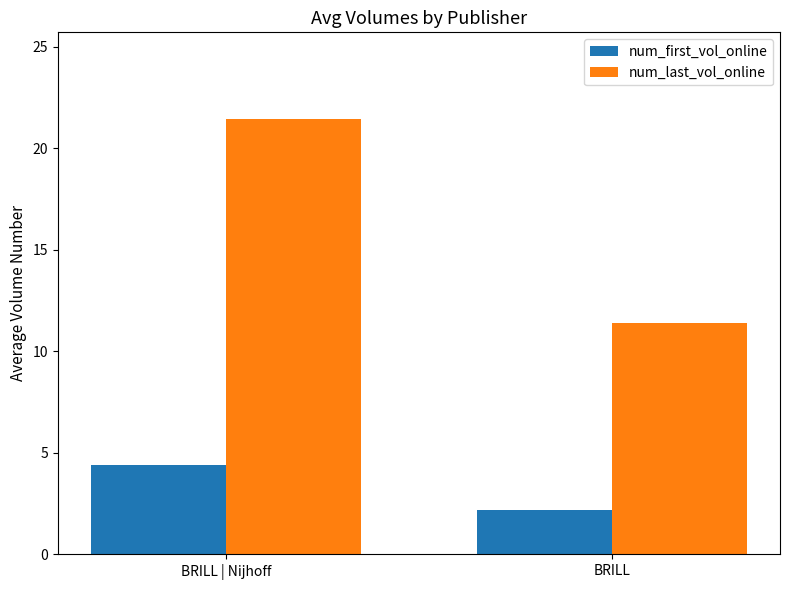

At how many categories does at least one series exceed 14?

1